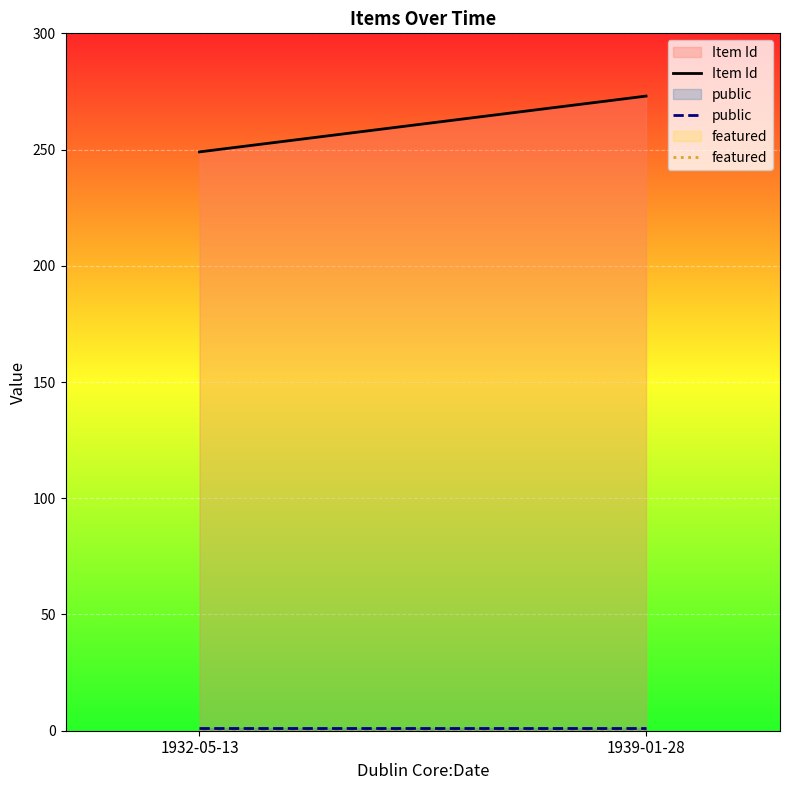

At which category is the sum across all series the highest?

1939-01-28